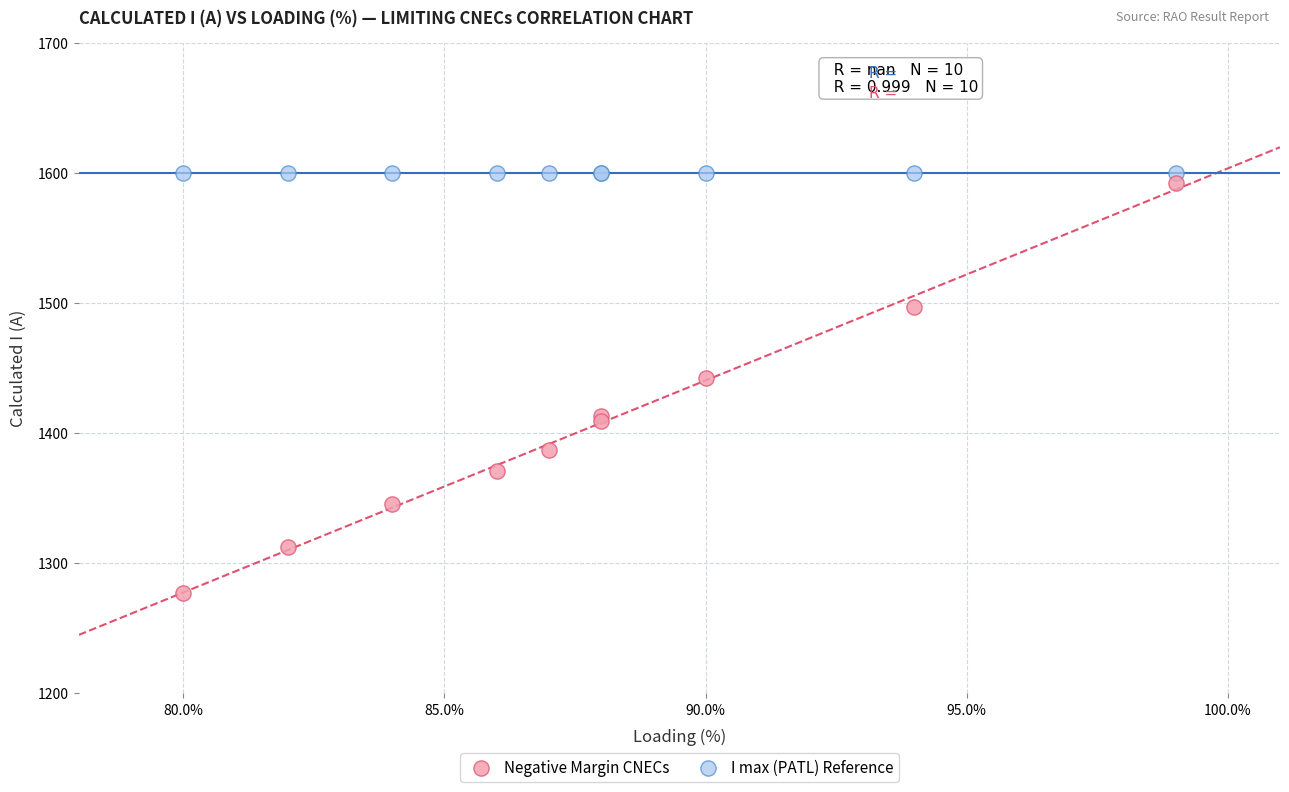

Which series reaches the minimum Y coordinate?

Negative Margin CNECs